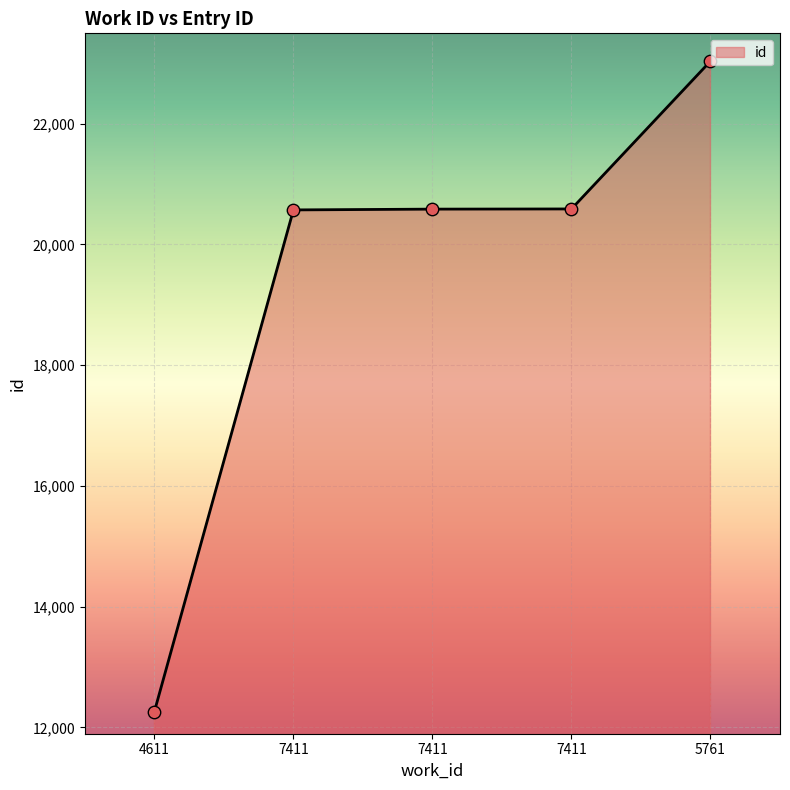

What is the change in value from 7411 to 7411?

+13